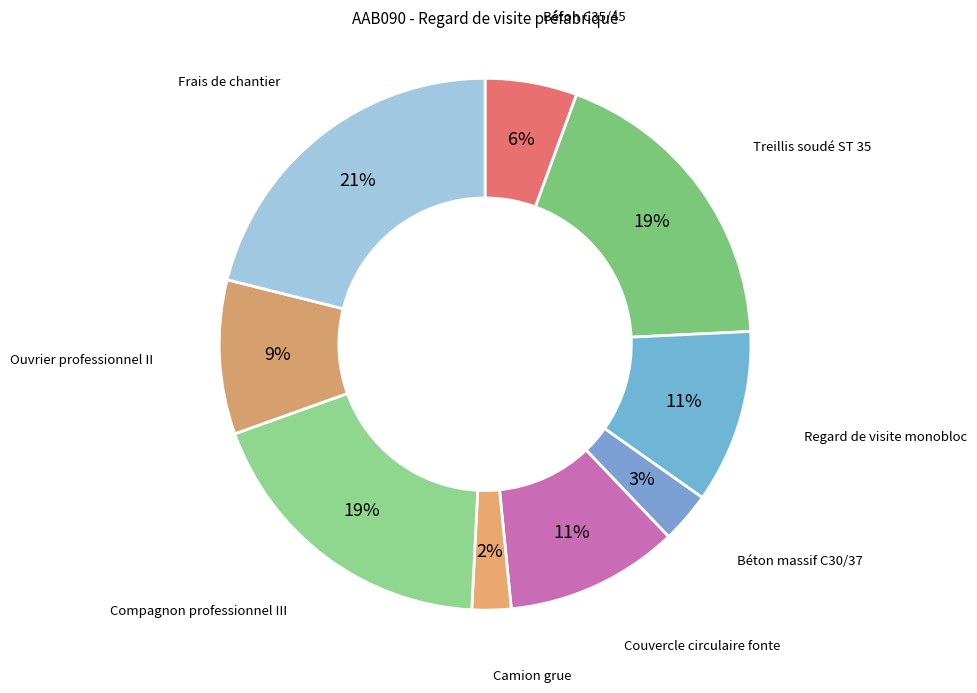

The Camion grue slice represents 12% of the pie. True or false?

False